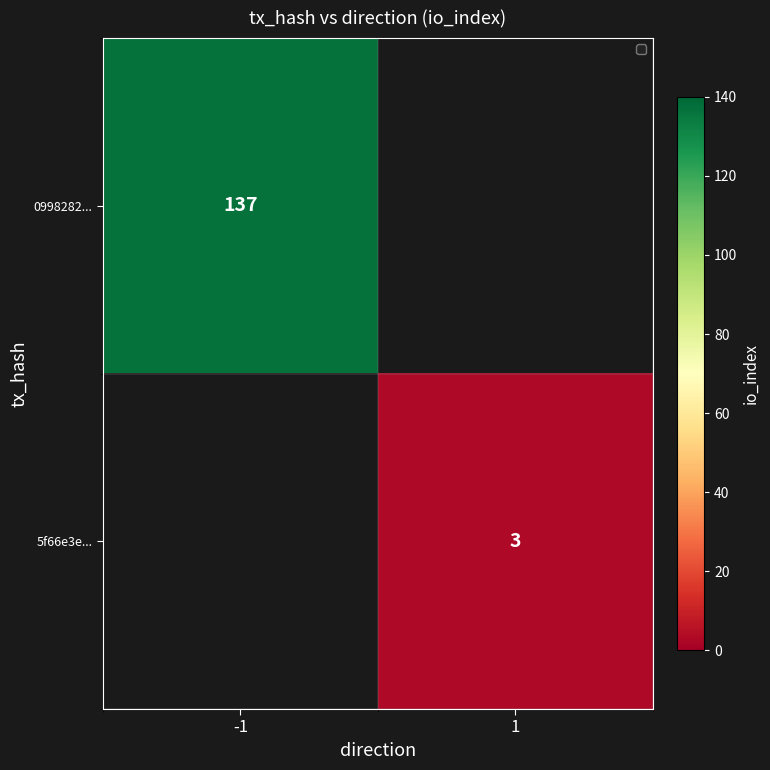

The 5f66e3e... series shows 3 at 1. True or false?

True